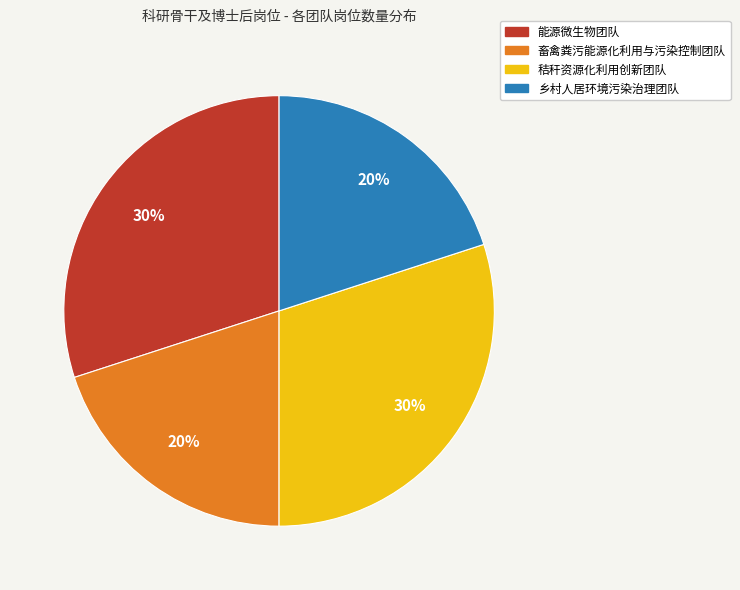

What percentage is the 乡村人居环境污染治理团队 slice, to the nearest percent?

20%